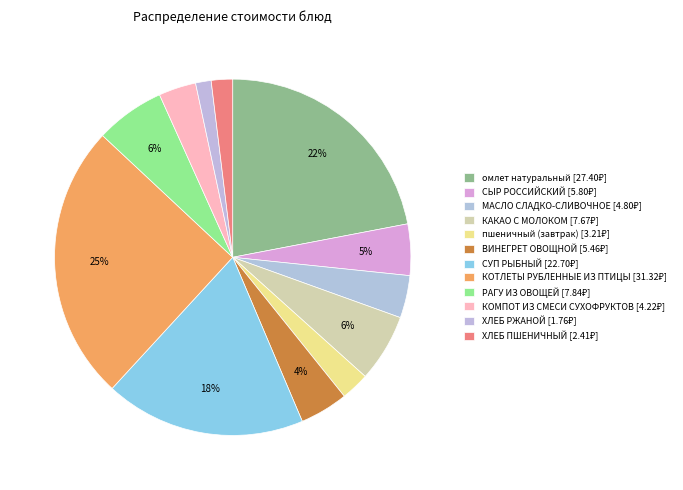

Count the number of slices in the pie.

12